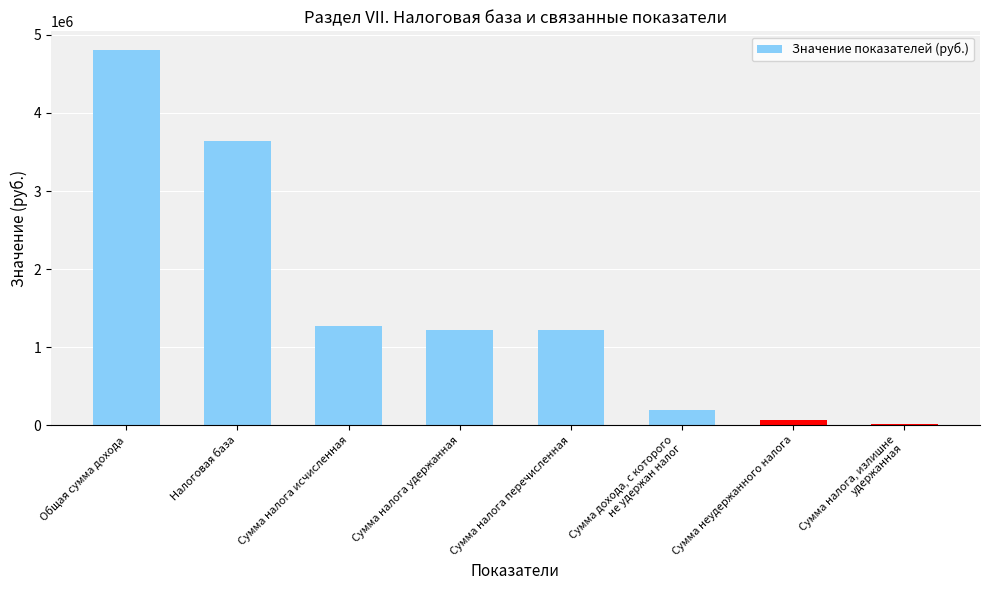

Are the bars horizontal?

No